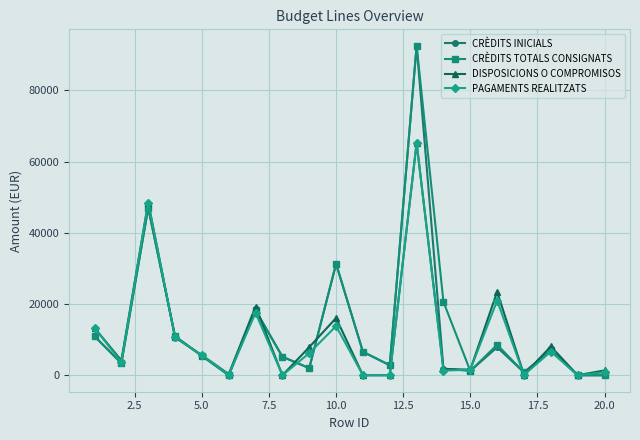

How many lines are shown in the chart?

4